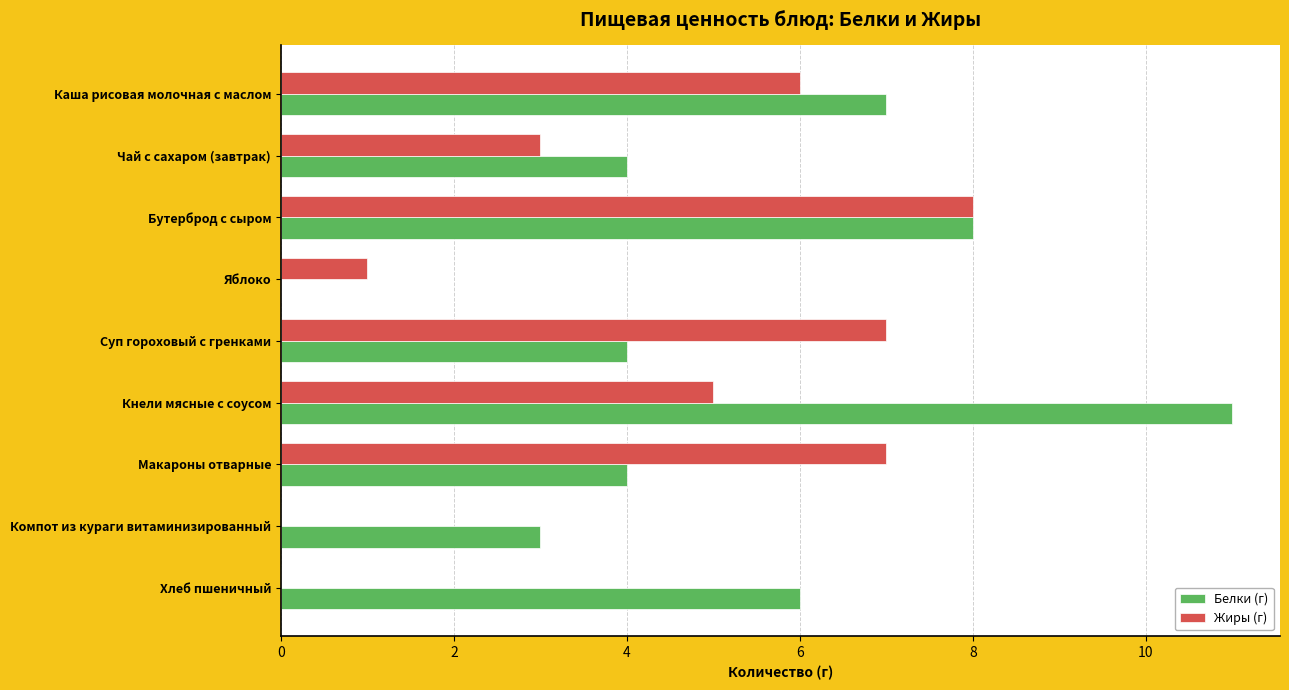

Is the value of Жиры (г) at Макароны отварные greater than the value of Белки (г) at Суп гороховый с гренками?

Yes